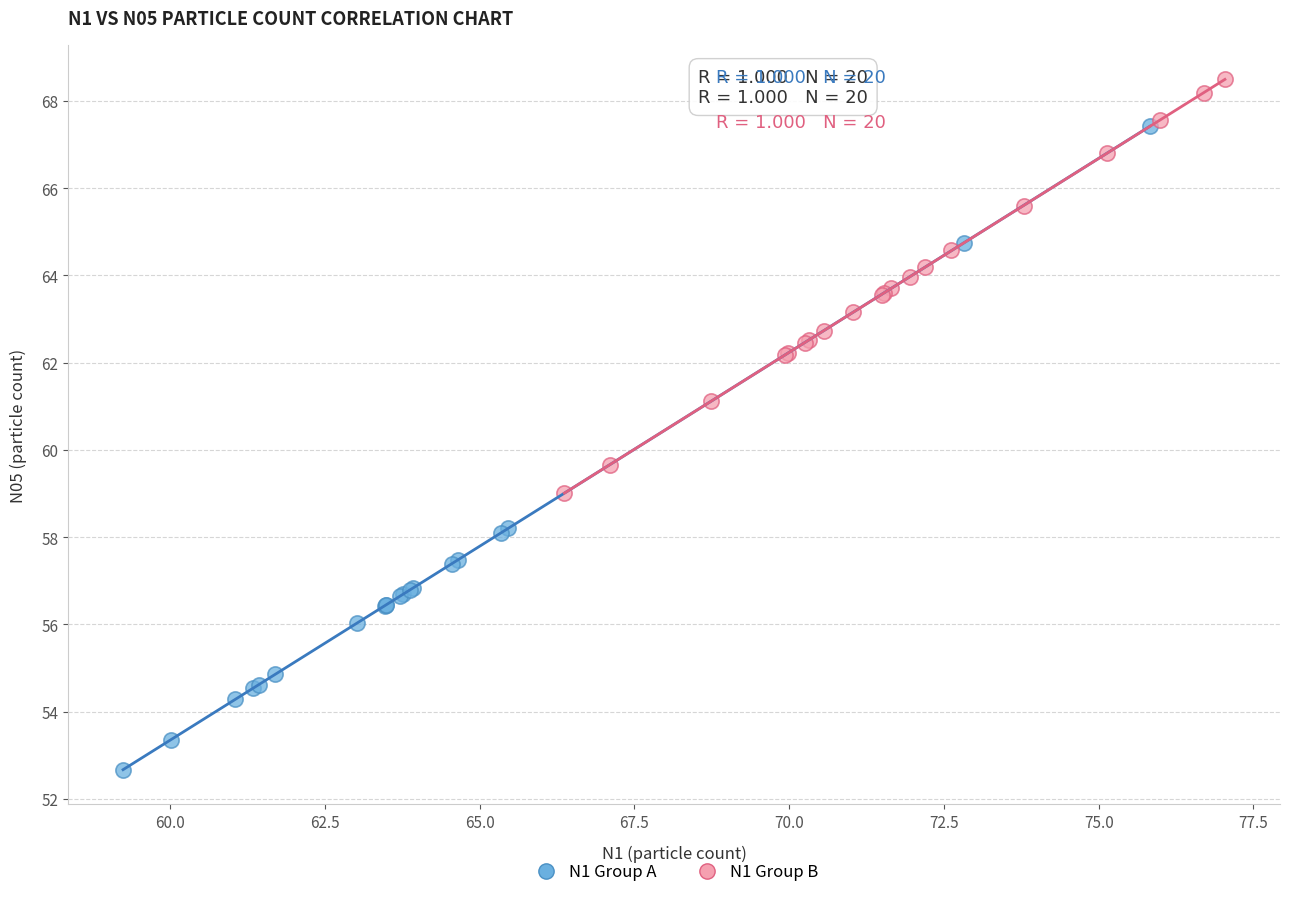

Which series contains the lowest Y value?

N1 Group A